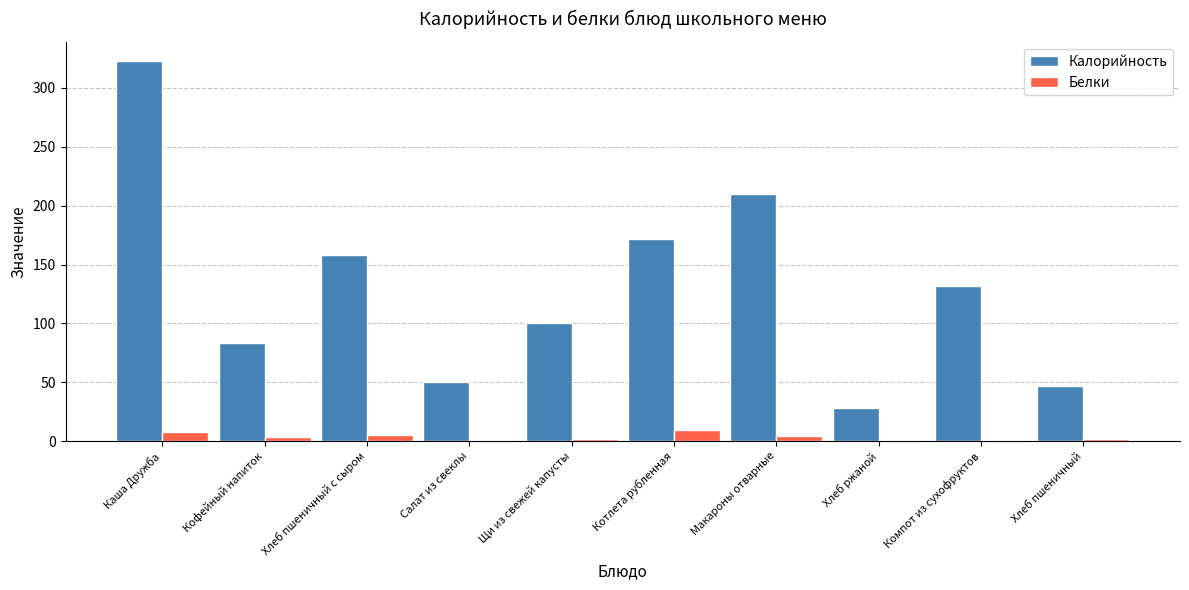

At which category is the sum across all series the highest?

Каша Дружба